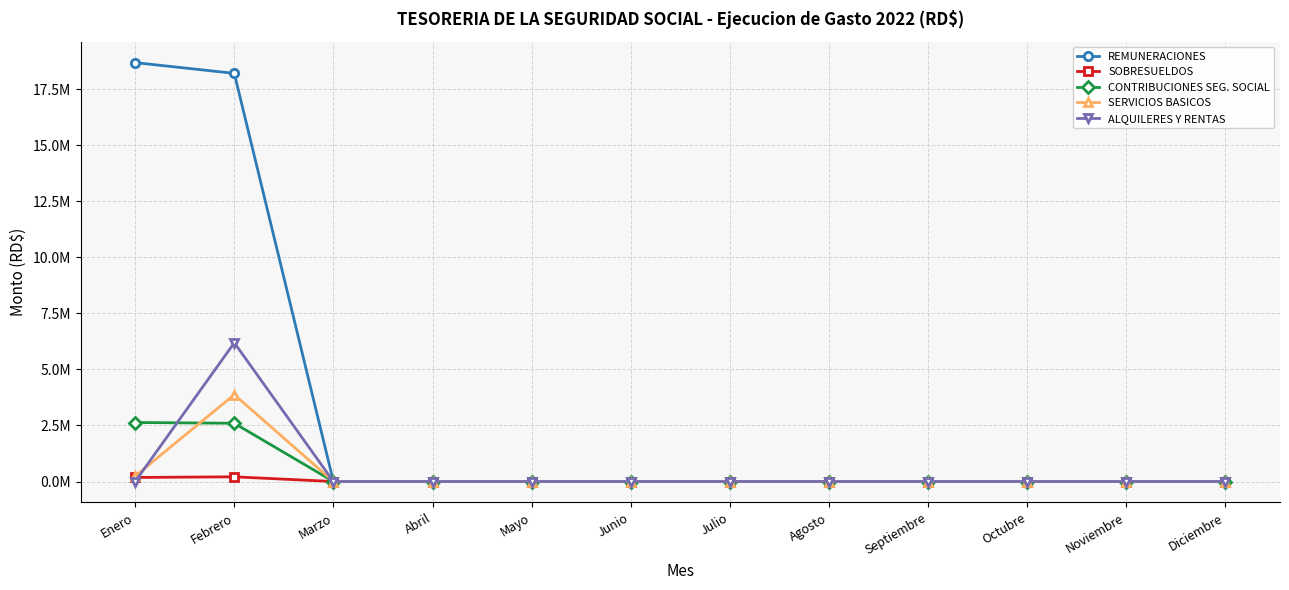

Which series changed the most between Febrero and Junio?

REMUNERACIONES